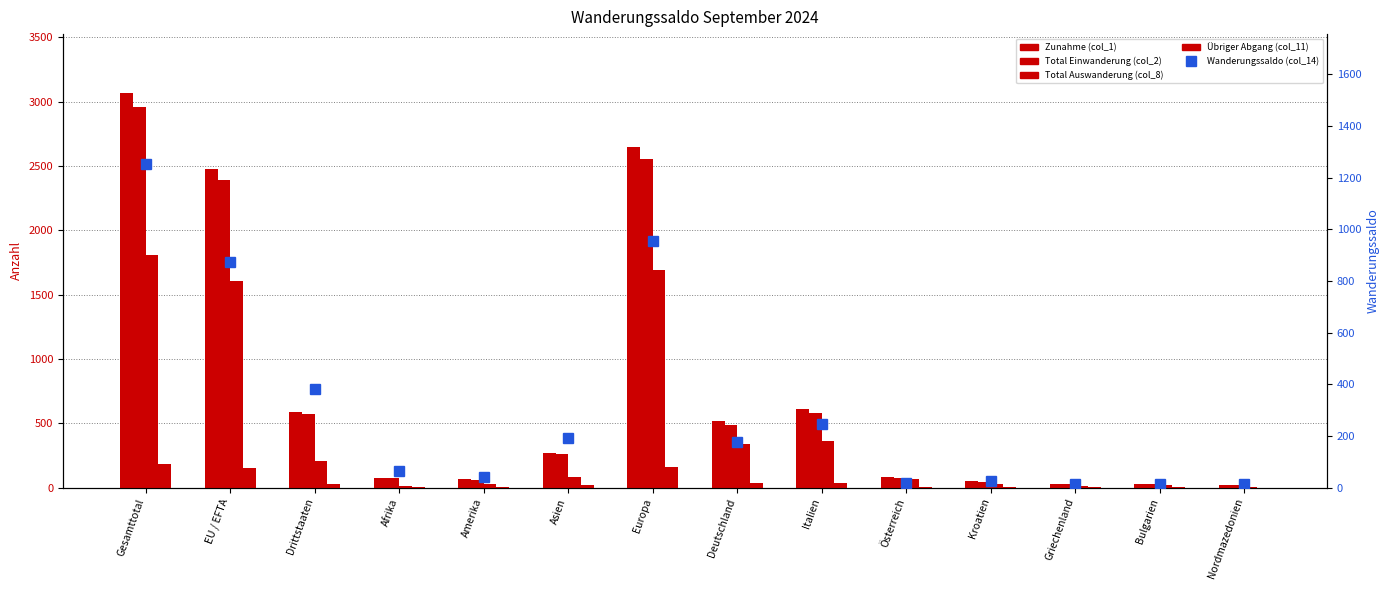

Between Afrika and Österreich, which is larger?

Österreich